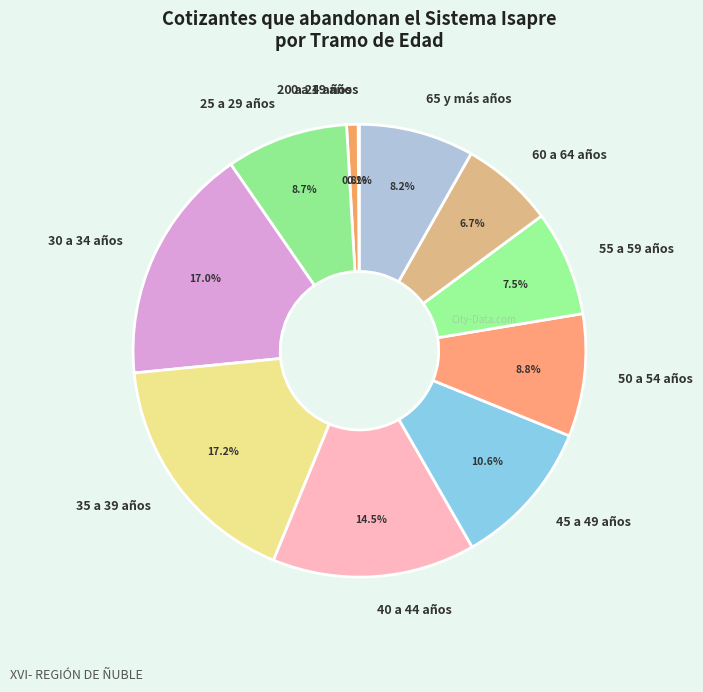

What percentage is the 45 a 49 años slice, to the nearest percent?

11%